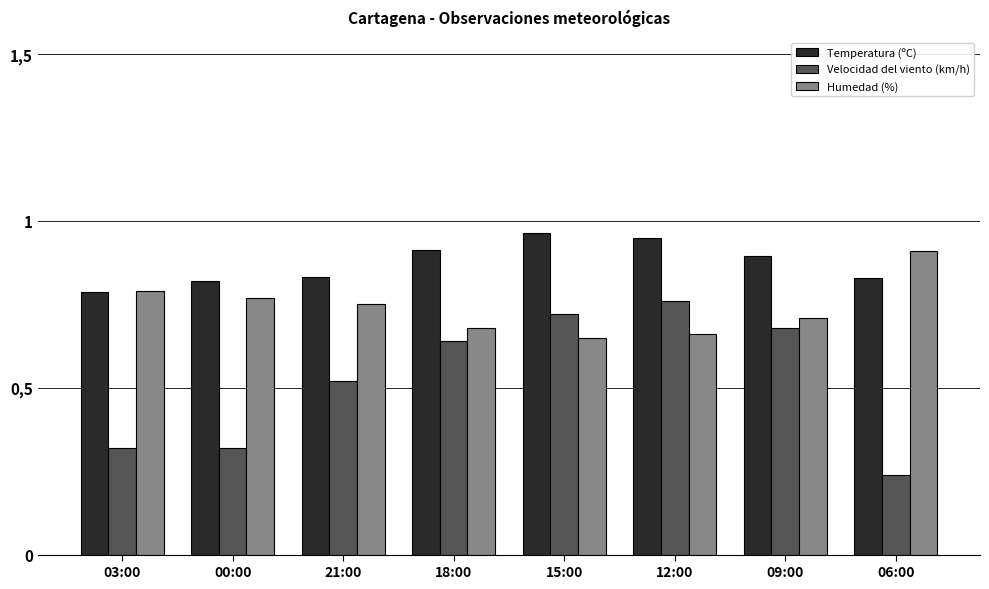

Does the chart contain stacked bars?

No